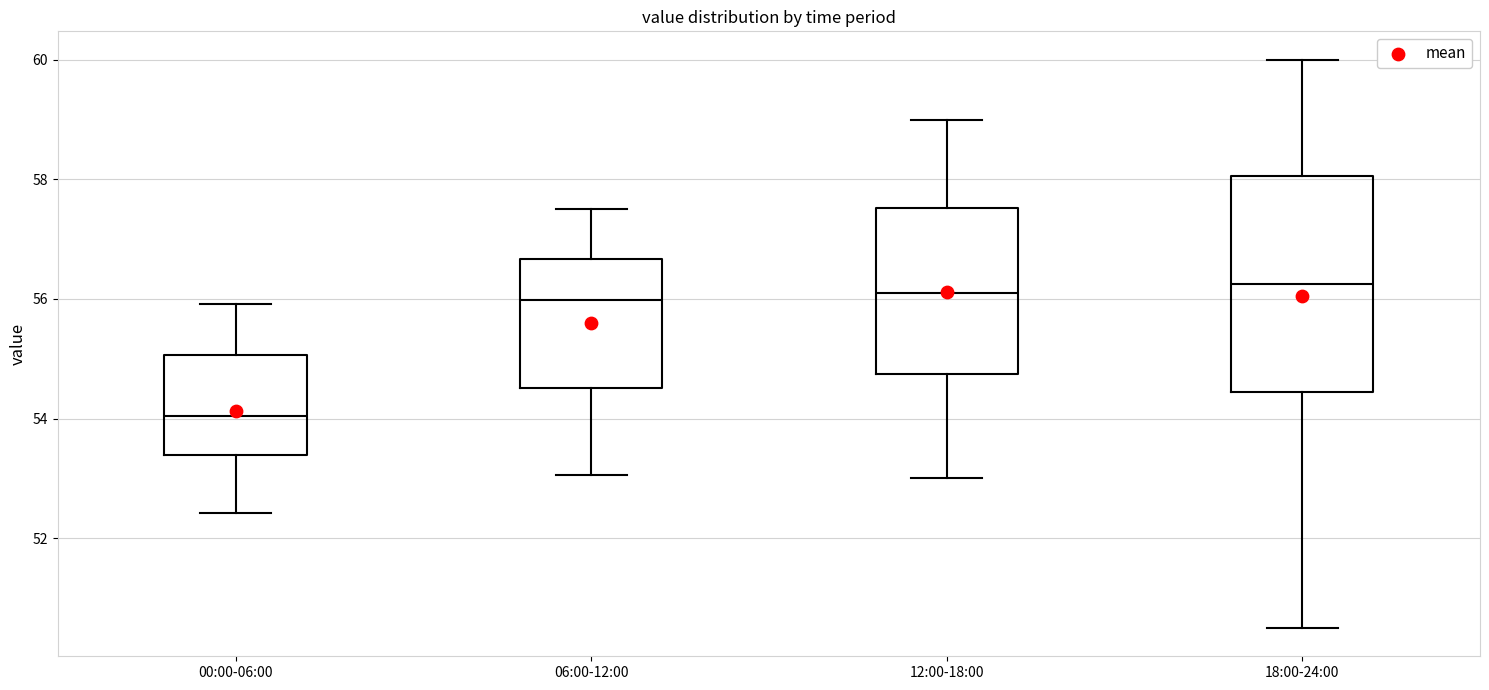

Which box has the lowest median line?

00:00-06:00